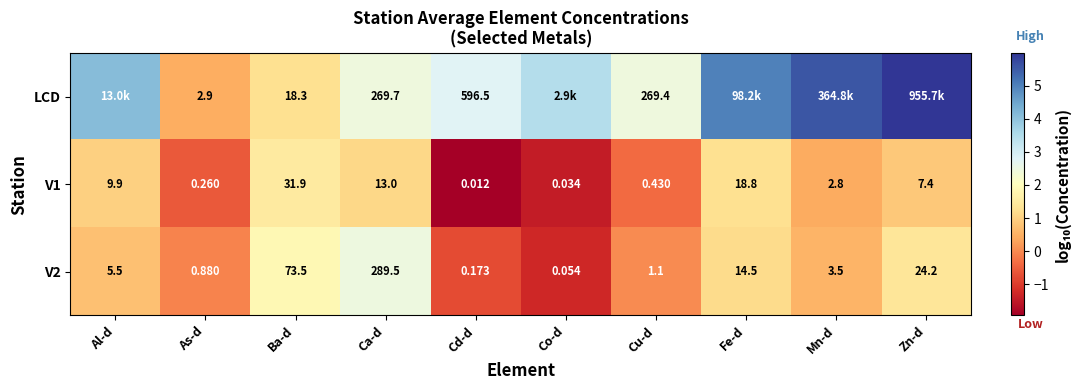

At which category does the chart reach its peak across all series?

Zn-d